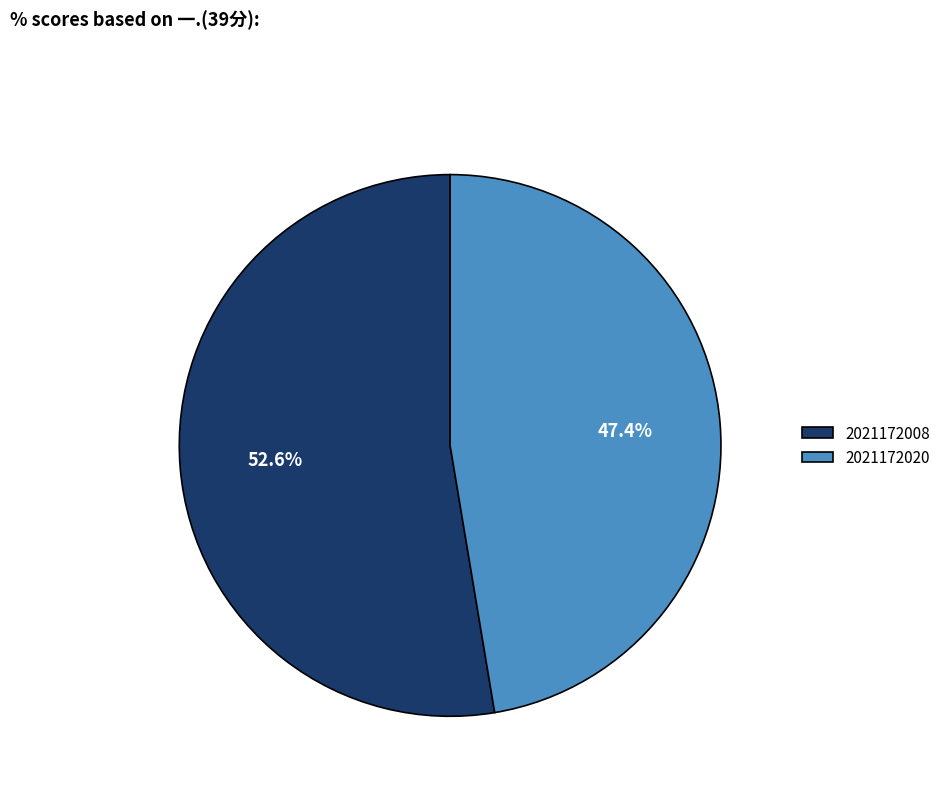

To the nearest percent, what is the difference between the 2021172008 and 2021172020 slice percentages?

5%